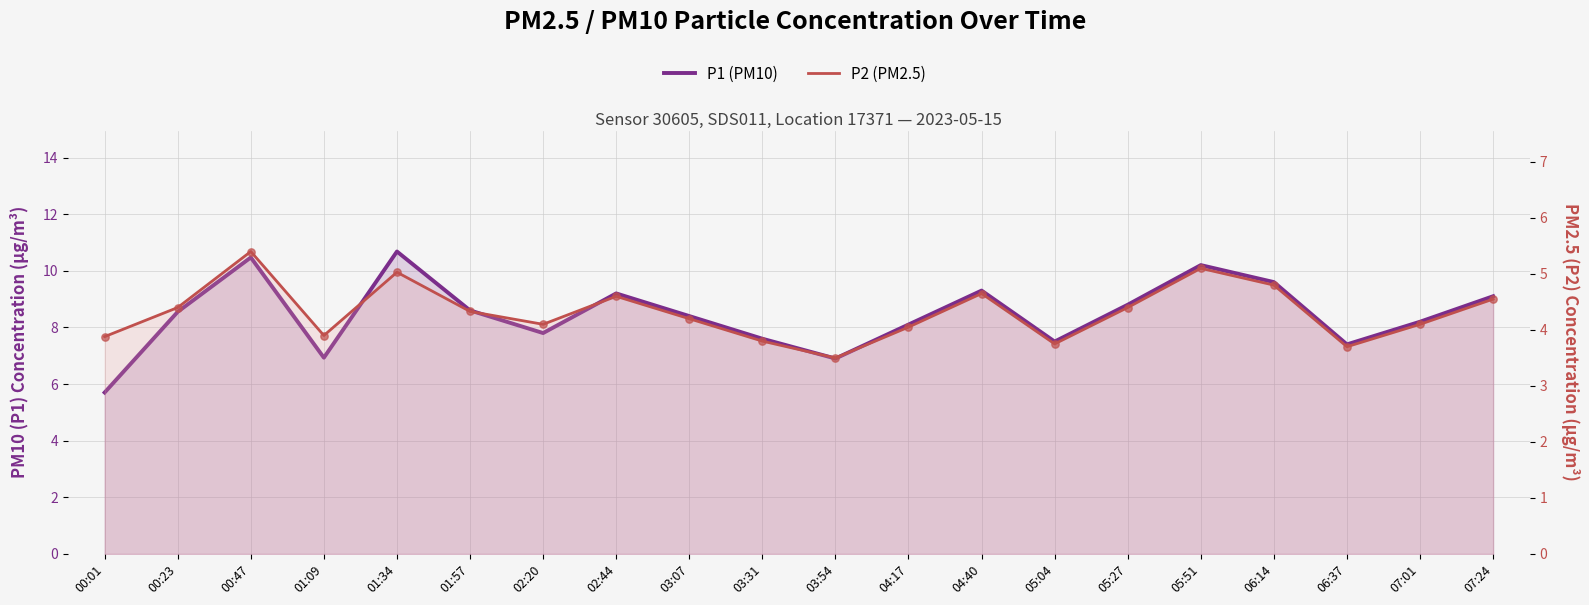

What are all the series names shown in the legend?

P1 (PM10), P2 (PM2.5)